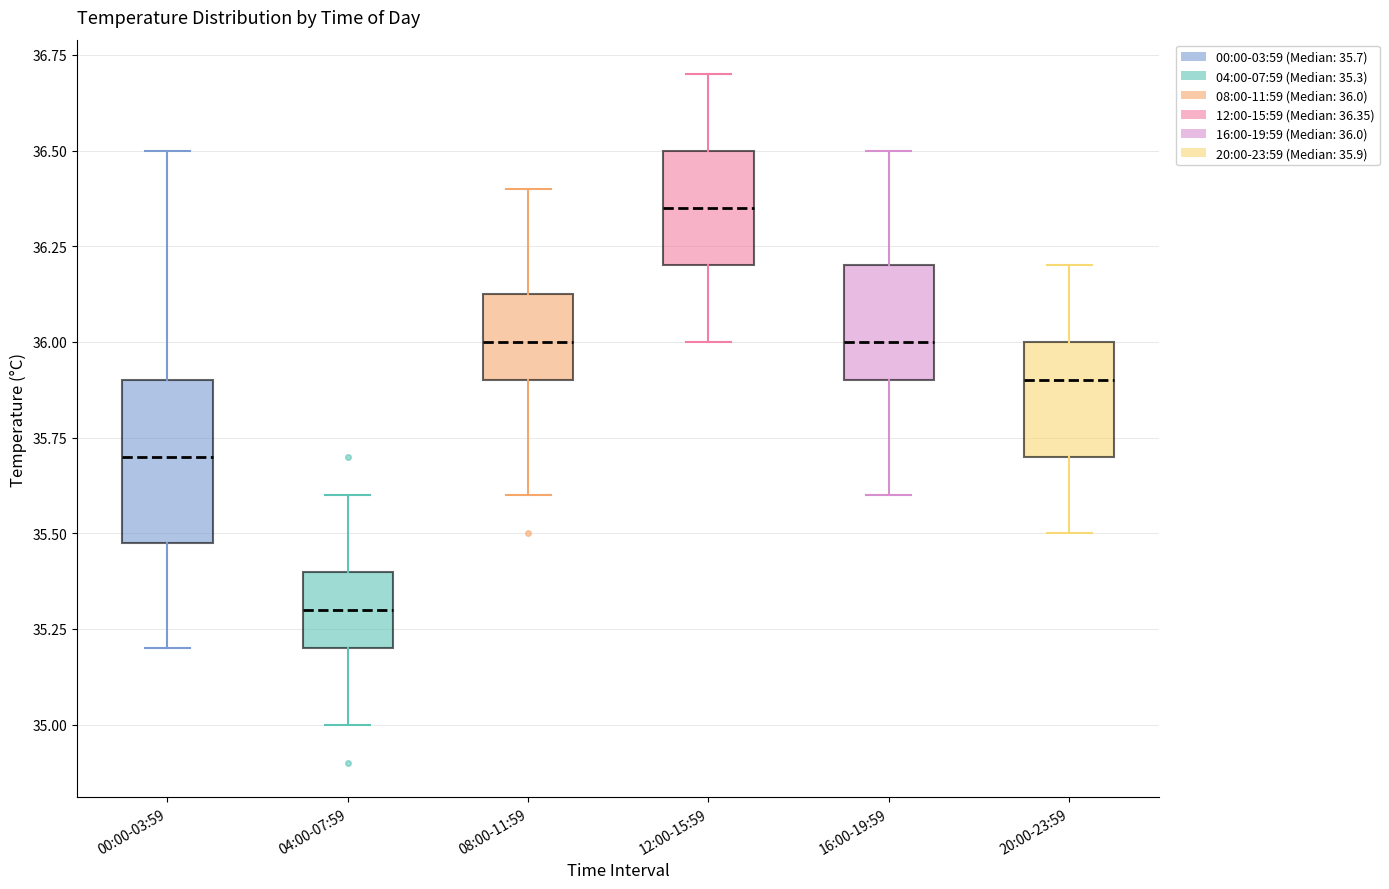

Reading left to right, transcribe this box plot: for each box, give where its median line is, the range the box spans, and where its two whiskers end, as read against the y-axis. The values are not printed on the chart, so give them approximately, as read against the axis.

00:00-03:59: median 35.70, box 35.50 to 35.90, whiskers 35.20 to 36.50
04:00-07:59: median 35.30, box 35.20 to 35.40, whiskers 35.00 to 35.60
08:00-11:59: median 36.00, box 35.90 to 36.15, whiskers 35.60 to 36.40
12:00-15:59: median 36.35, box 36.20 to 36.50, whiskers 36.00 to 36.70
16:00-19:59: median 36.00, box 35.90 to 36.20, whiskers 35.60 to 36.50
20:00-23:59: median 35.90, box 35.70 to 36.00, whiskers 35.50 to 36.20